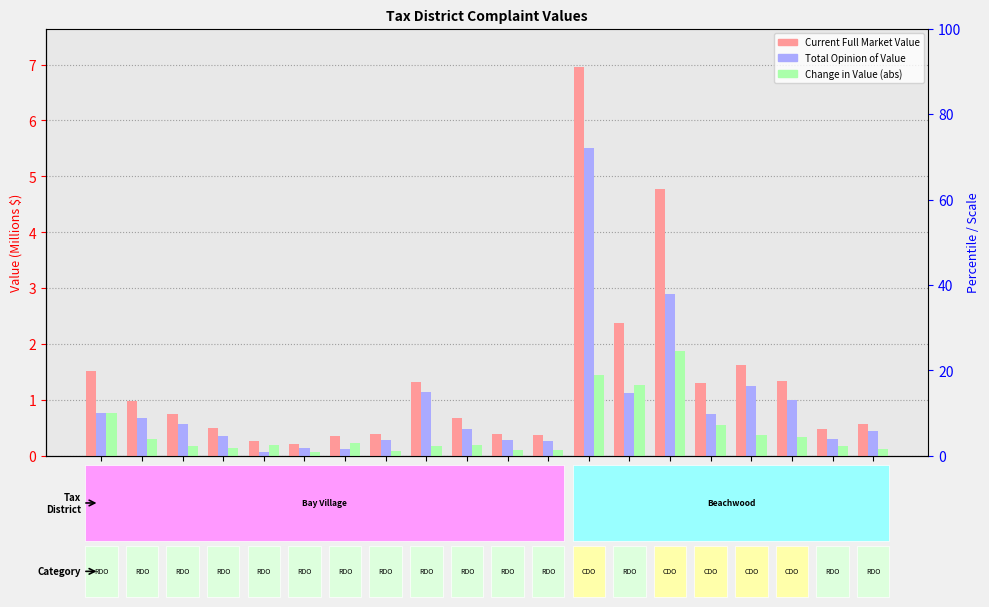

Reading left to right, what are all the values shown in this chart?

Current Full Market Value: 1.5	1.0	0.8	0.5	0.3	0.2	0.4	0.4	1.3	0.7	0.4	0.4	6.9	2.4	4.8	1.3	1.6	1.3	0.5	0.6
Total Opinion of Value: 0.8	0.7	0.6	0.4	0.1	0.1	0.1	0.3	1.1	0.5	0.3	0.3	5.5	1.1	2.9	0.8	1.2	1.0	0.3	0.5
Change in Value (abs): 0.8	0.3	0.2	0.1	0.2	0.1	0.2	0.1	0.2	0.2	0.1	0.1	1.4	1.3	1.9	0.6	0.4	0.3	0.2	0.1